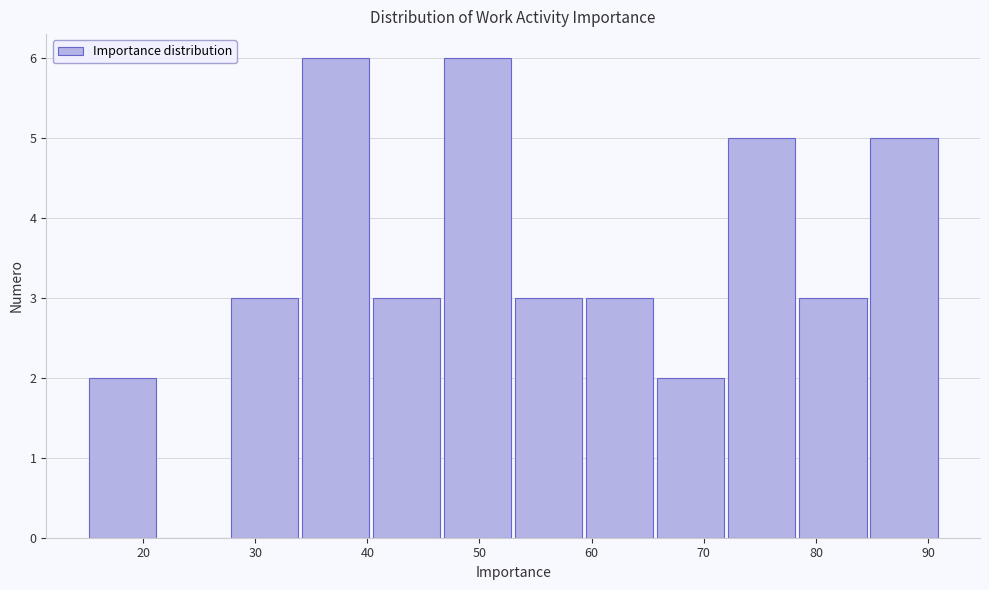

What is the height of the bar covering 47 to 53 on the x-axis? Neither the bar edges nor the heights are printed on the chart, so give them approximately, as read against the axes.

6